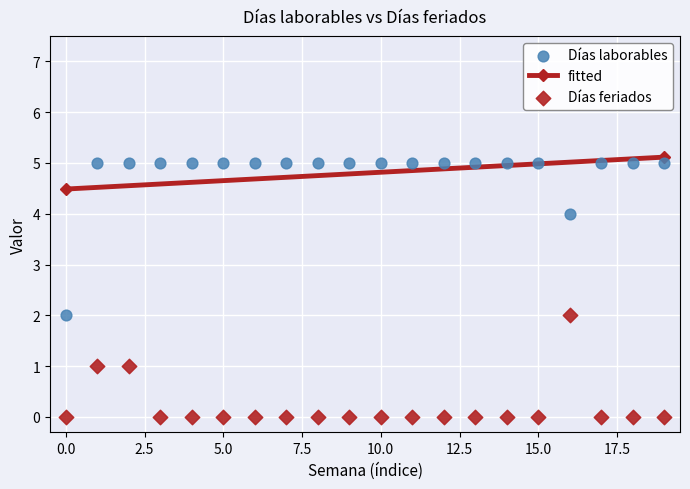

Across all data points, what is the range of Y values (max minus min)?

5